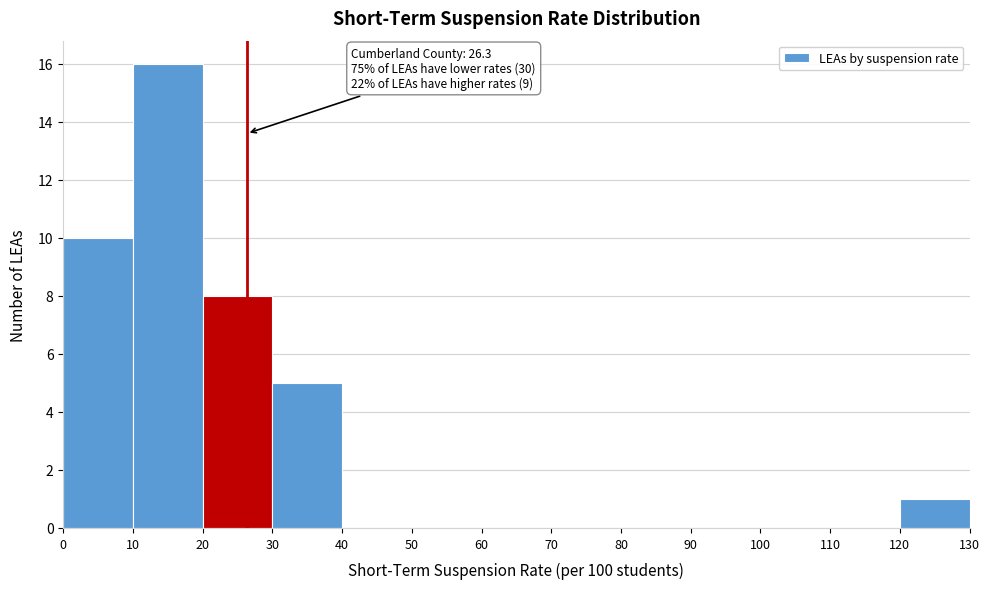

Which range on the x-axis has the tallest bar?

10 to 20